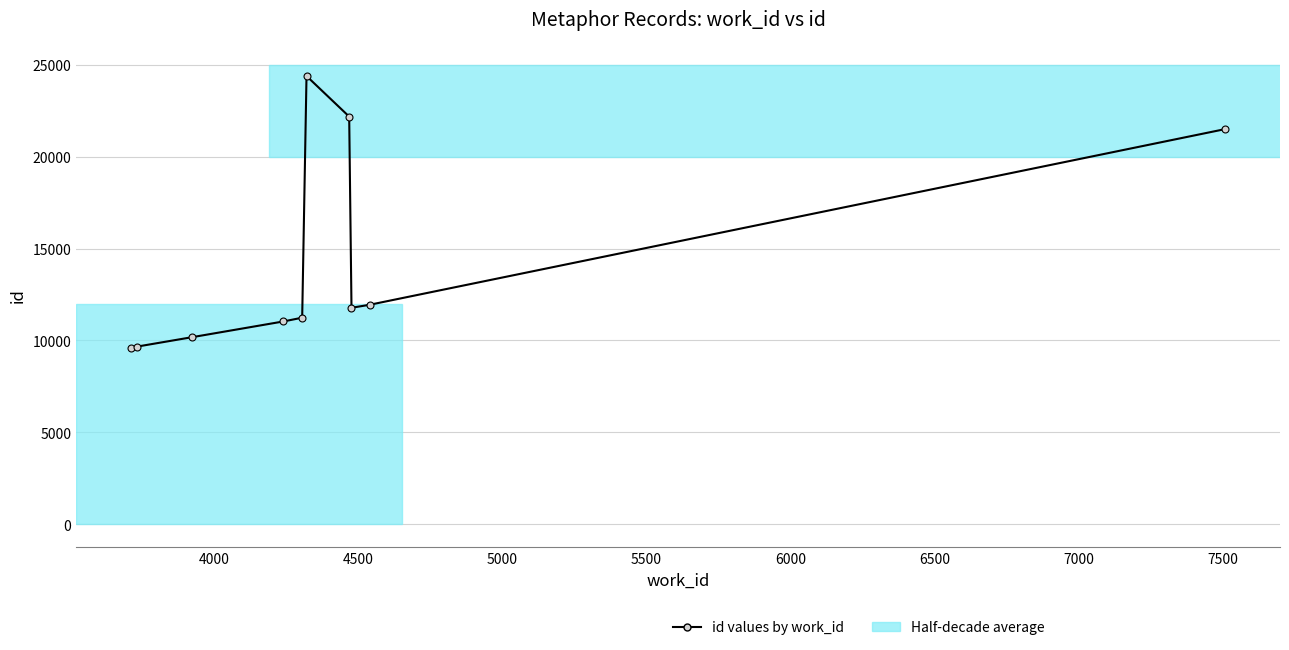

How many points are higher than both their immediate neighbors (excluding endpoints)?

1